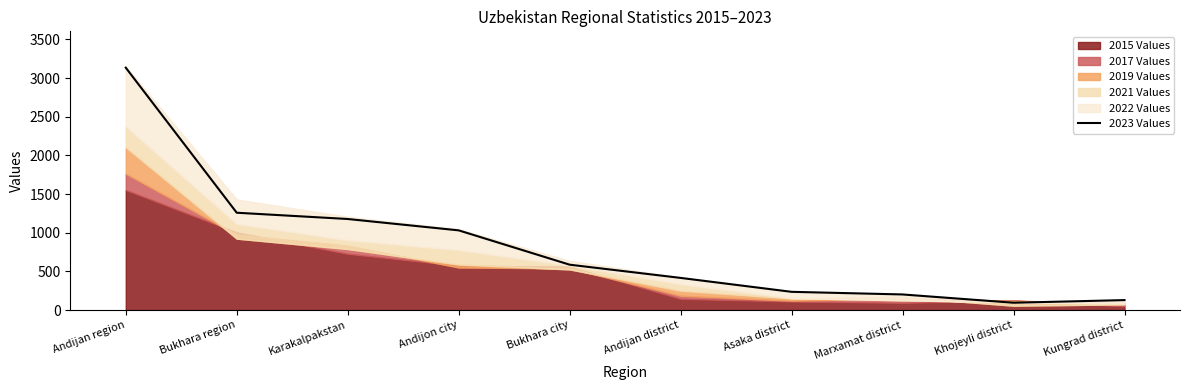

Which label corresponds to the smallest value in the chart?

Khojeyli district